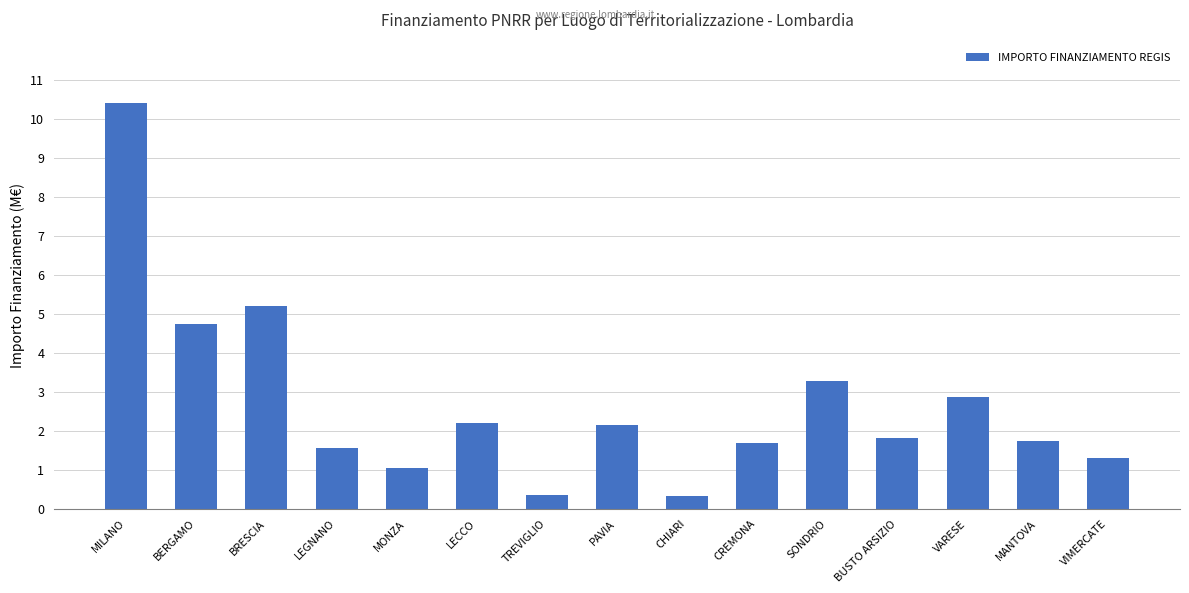

What is the smallest value displayed?

0.3